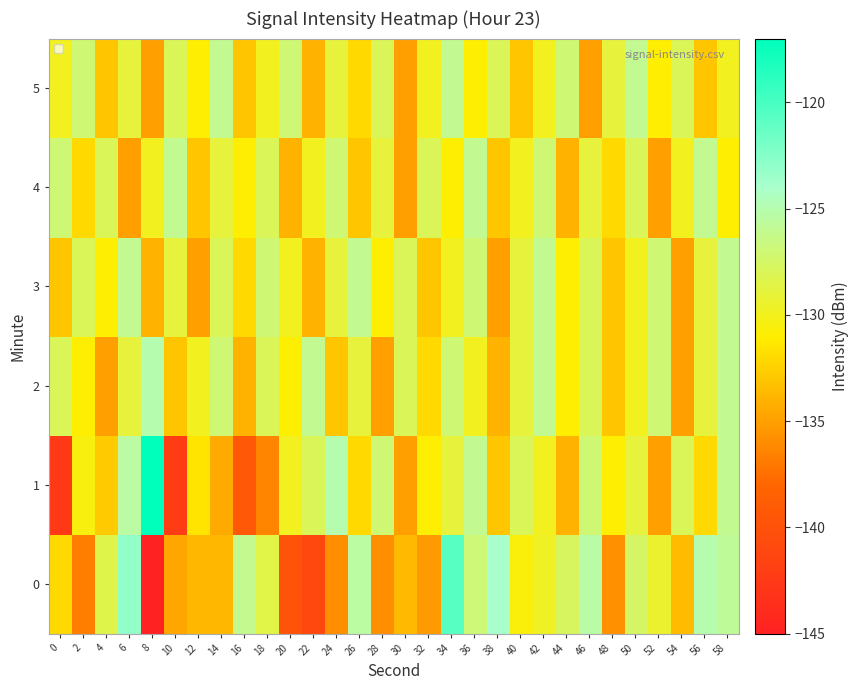

Reading left to right, extract all data points from this chart.

0: 0=-132.0	2=-136.7	4=-128.4	6=-123.1	8=-144.9	10=-134.6	12=-133.8	14=-133.8	16=-126.1	18=-128.5	20=-139.9	22=-141.0	24=-135.9	26=-125.5	28=-135.9	30=-133.7	32=-135.2	34=-120.7	36=-126.9	38=-123.9	40=-130.6	42=-129.7	44=-127.7	46=-125.3	48=-135.7	50=-127.5	52=-129.4	54=-133.6	56=-125.0	58=-125.8
1: 0=-142.6	2=-130.5	4=-132.8	6=-125.4	8=-117.1	10=-142.2	12=-131.5	14=-134.5	16=-139.4	18=-136.4	20=-130.0	22=-128.0	24=-125.0	26=-132.0	28=-127.0	30=-135.0	32=-131.0	34=-129.0	36=-126.0	38=-133.0	40=-128.0	42=-130.0	44=-134.0	46=-127.0	48=-131.0	50=-129.0	52=-135.0	54=-128.0	56=-132.0	58=-126.0
2: 0=-128.0	2=-131.0	4=-135.0	6=-129.0	8=-125.0	10=-133.0	12=-130.0	14=-127.0	16=-134.0	18=-128.0	20=-131.0	22=-126.0	24=-133.0	26=-129.0	28=-135.0	30=-128.0	32=-132.0	34=-127.0	36=-130.0	38=-134.0	40=-129.0	42=-126.0	44=-131.0	46=-128.0	48=-133.0	50=-130.0	52=-127.0	54=-135.0	56=-129.0	58=-126.0
3: 0=-133.0	2=-128.0	4=-131.0	6=-126.0	8=-134.0	10=-129.0	12=-135.0	14=-128.0	16=-132.0	18=-127.0	20=-130.0	22=-134.0	24=-129.0	26=-126.0	28=-131.0	30=-128.0	32=-133.0	34=-130.0	36=-127.0	38=-135.0	40=-129.0	42=-126.0	44=-131.0	46=-128.0	48=-133.0	50=-130.0	52=-127.0	54=-135.0	56=-129.0	58=-126.0
4: 0=-127.0	2=-132.0	4=-128.0	6=-135.0	8=-130.0	10=-126.0	12=-133.0	14=-129.0	16=-131.0	18=-128.0	20=-134.0	22=-130.0	24=-127.0	26=-133.0	28=-129.0	30=-135.0	32=-128.0	34=-131.0	36=-126.0	38=-133.0	40=-130.0	42=-127.0	44=-134.0	46=-129.0	48=-132.0	50=-128.0	52=-135.0	54=-130.0	56=-126.0	58=-131.0
5: 0=-130.0	2=-127.0	4=-133.0	6=-129.0	8=-135.0	10=-128.0	12=-131.0	14=-126.0	16=-133.0	18=-130.0	20=-127.0	22=-134.0	24=-129.0	26=-132.0	28=-128.0	30=-135.0	32=-130.0	34=-126.0	36=-131.0	38=-128.0	40=-133.0	42=-130.0	44=-127.0	46=-135.0	48=-129.0	50=-126.0	52=-131.0	54=-128.0	56=-133.0	58=-130.0